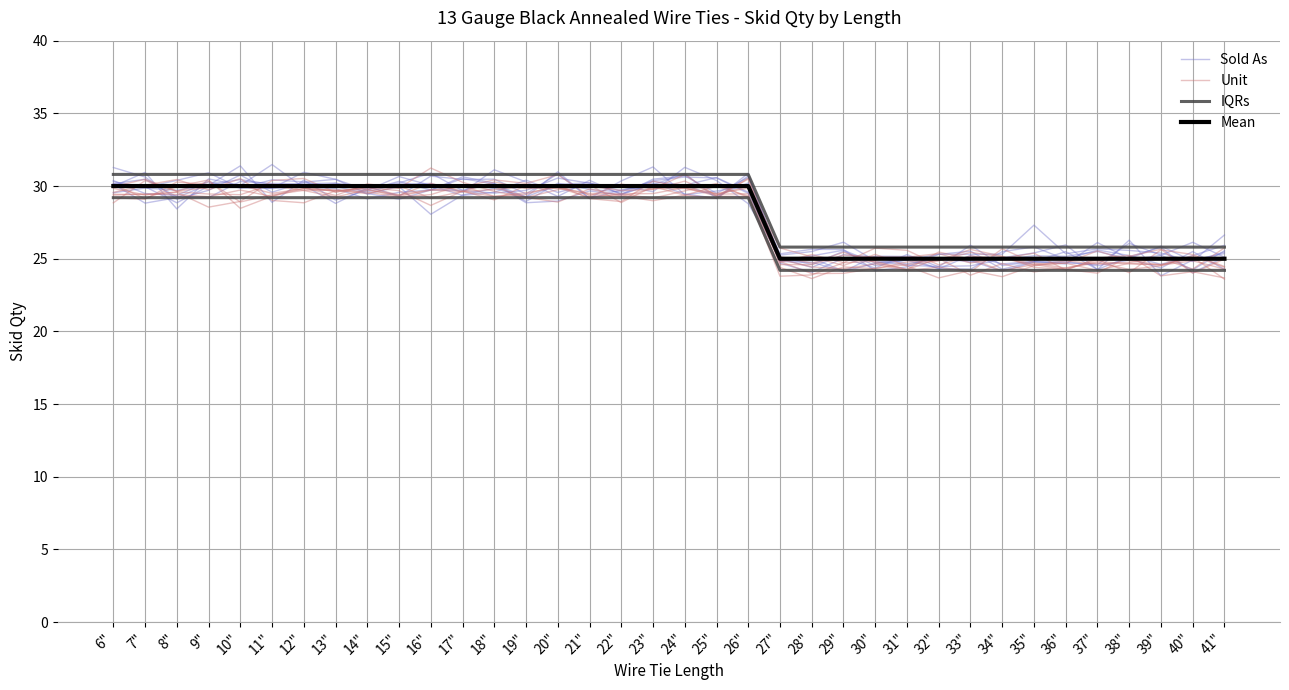

Is it true that Mean equals 30.0 at 22"?

True